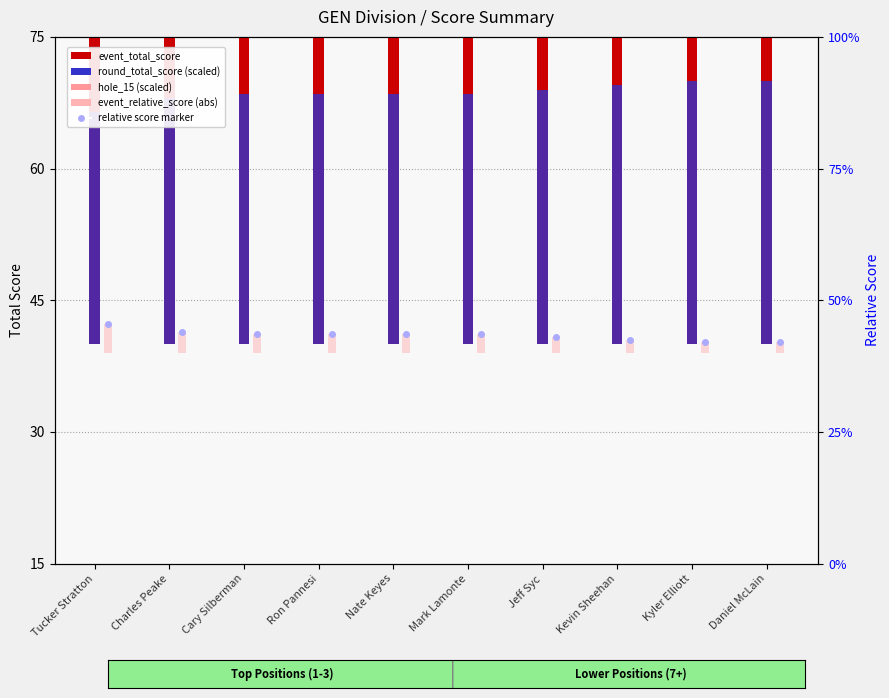

What is the approximate value of event_relative_score (abs) at Kyler Elliott?

2.0